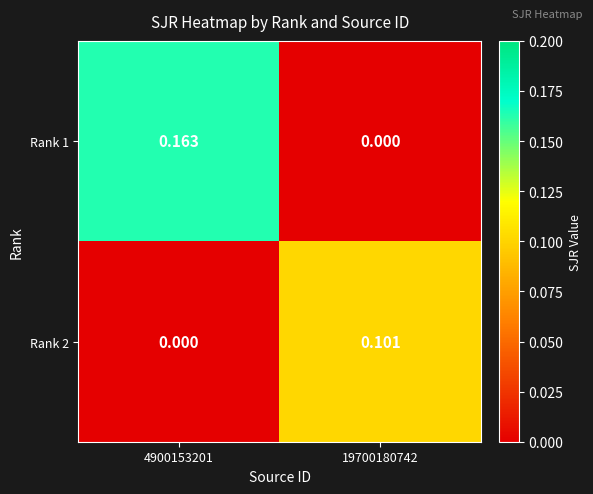

Which series has the largest total across all categories?

Rank 1